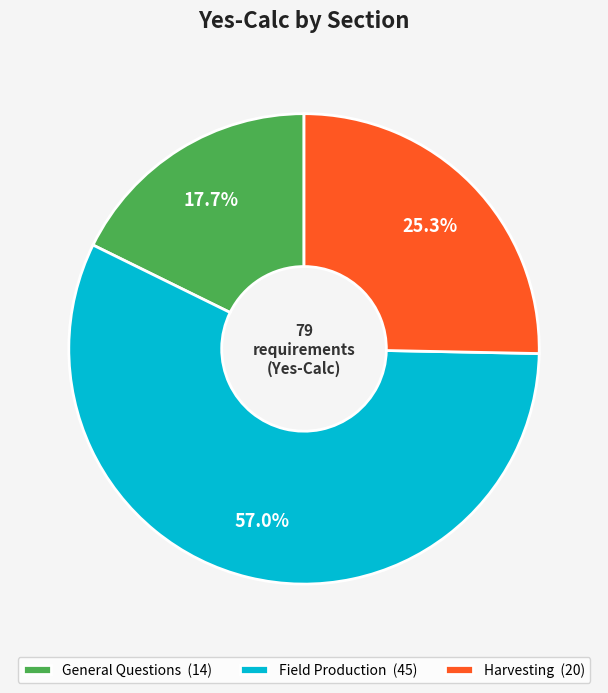

The General Questions slice represents 12% of the pie. True or false?

False